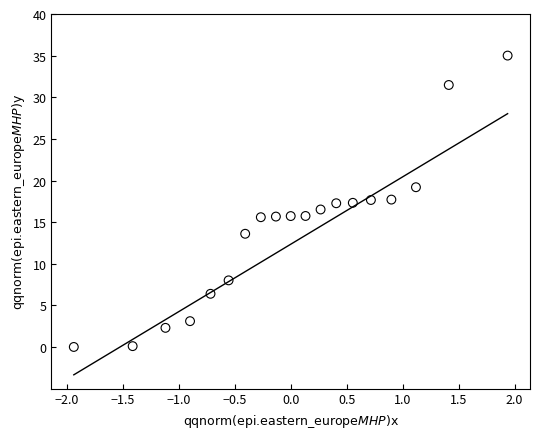

What is the range of Y values (max minus min)?

35.0